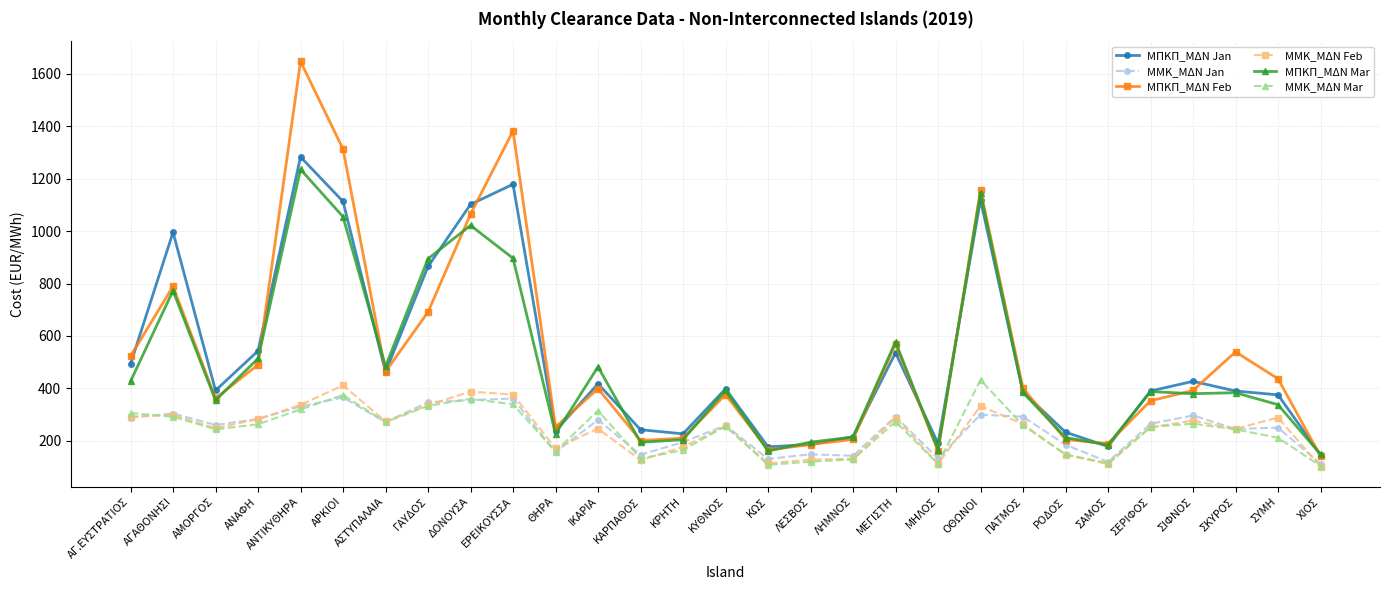

Where does the ΜΠΚΠ_ΜΔΝ Feb series first go above 399?

ΑΓ.ΕΥΣΤΡΑΤΙΟΣ